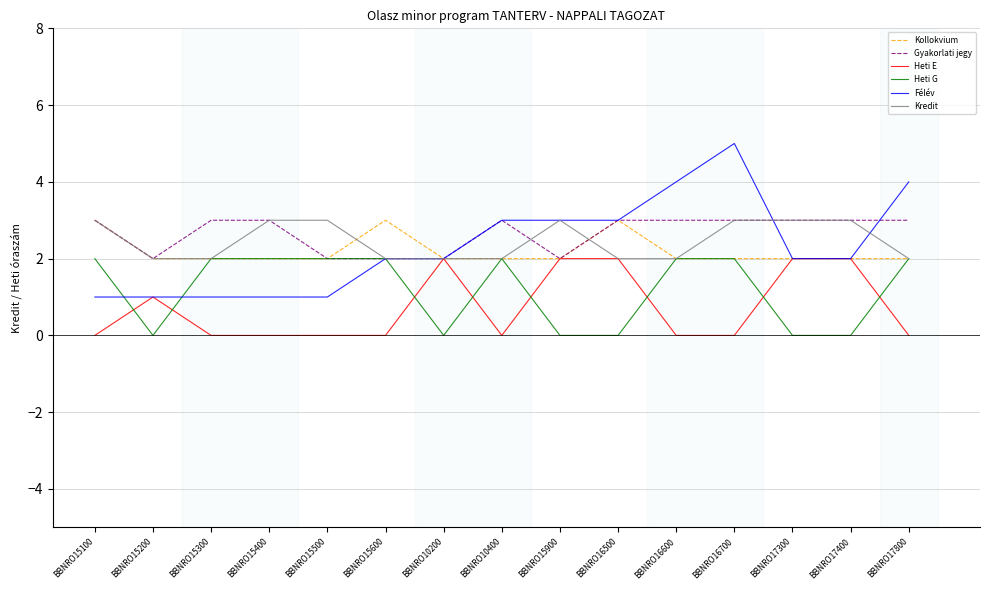

What position from the right is BBNRO15200?

14